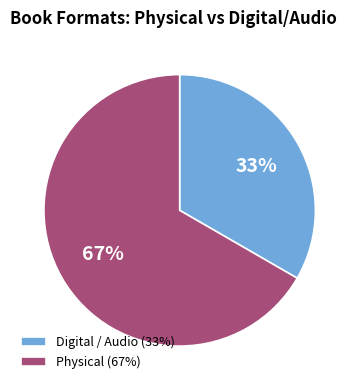

Which category has the smallest portion of the pie?

Digital / Audio (33%)